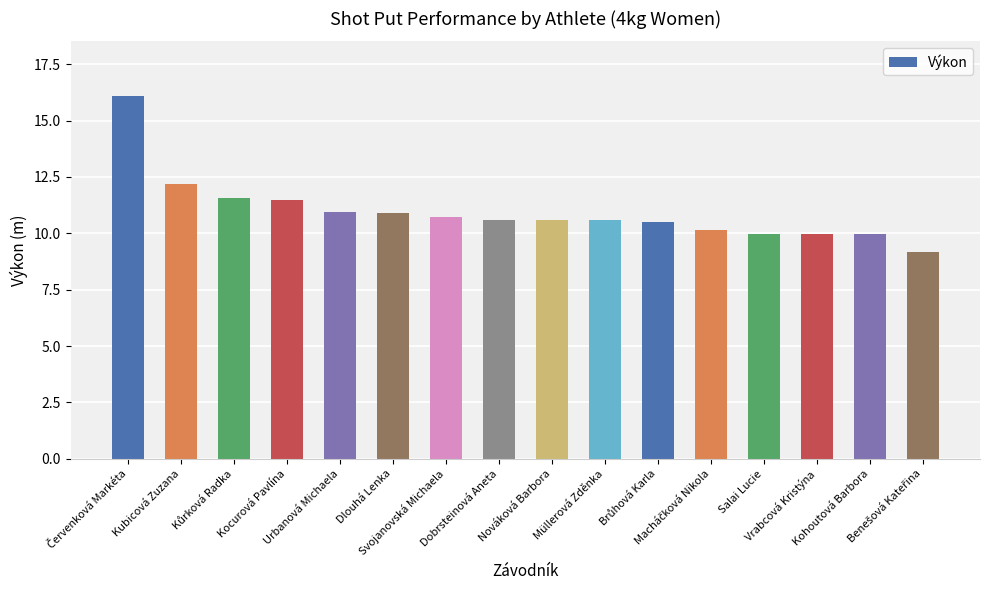

What is the label of the 4th bar from the right?

Salai Lucie